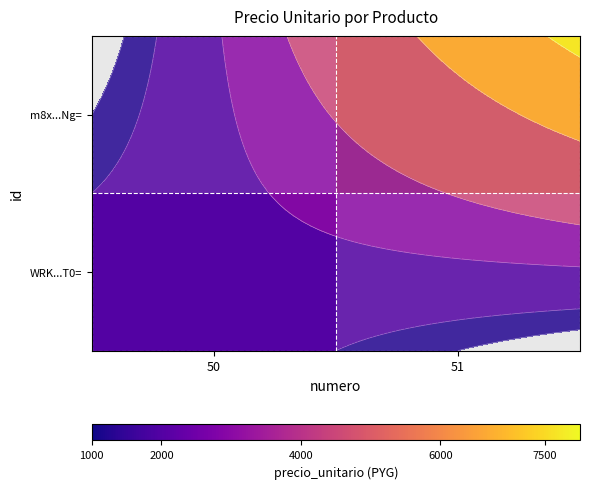

At 51, list the series in order from smallest to largest.

WRK...T0=, m8x...Ng=